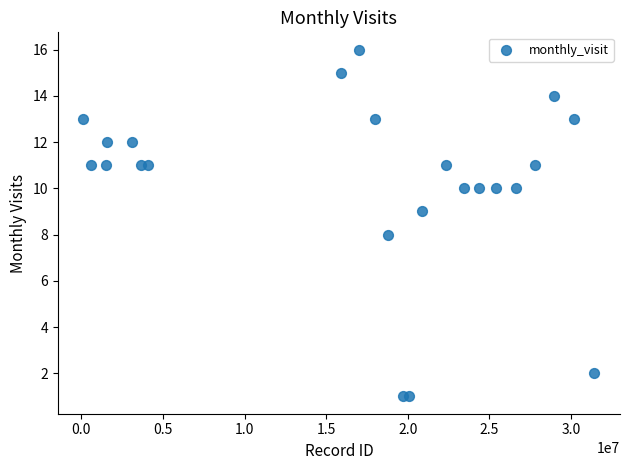

What is the range of X values (max minus min)?

31317539